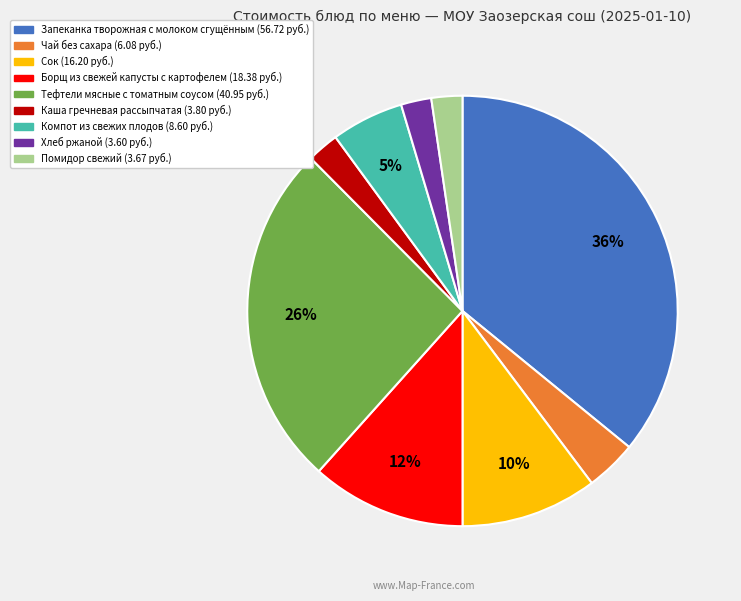

To the nearest percent, what is the difference between the largest and smallest slice percentages?

34%